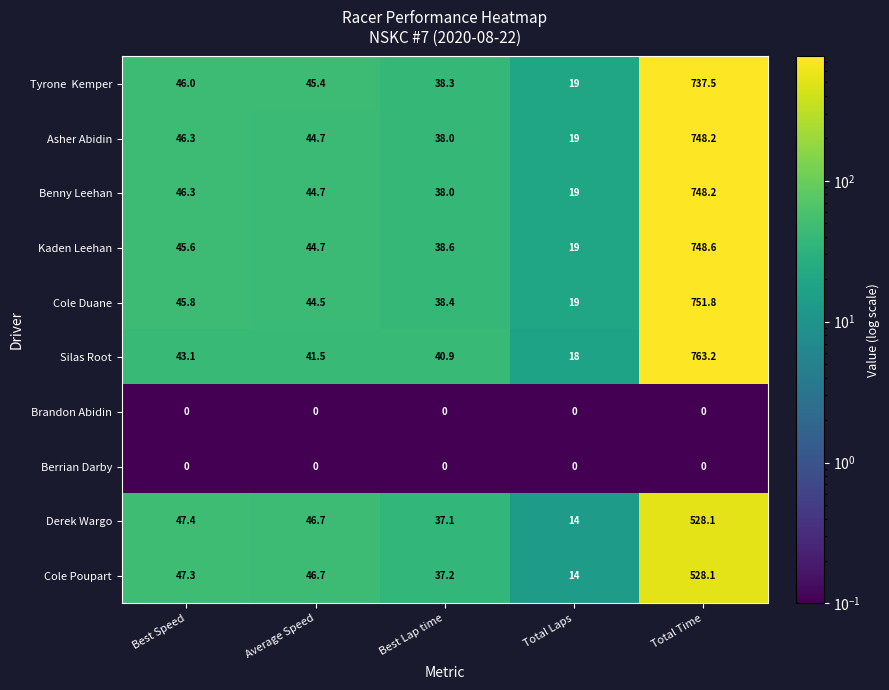

Between Best Speed and Total Laps, which series saw the biggest shift?

Derek Wargo